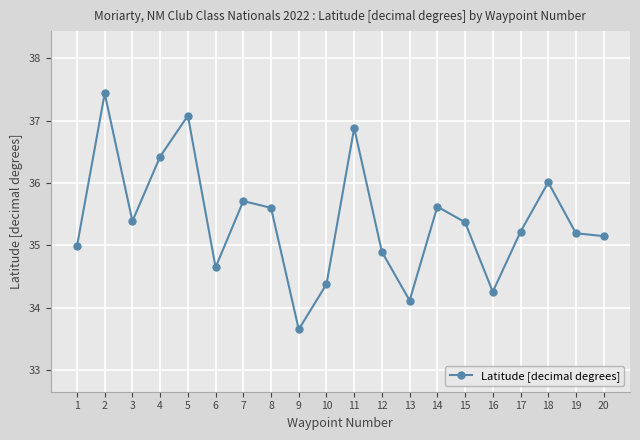

True or false: the data shows 34.9 at 12.

True